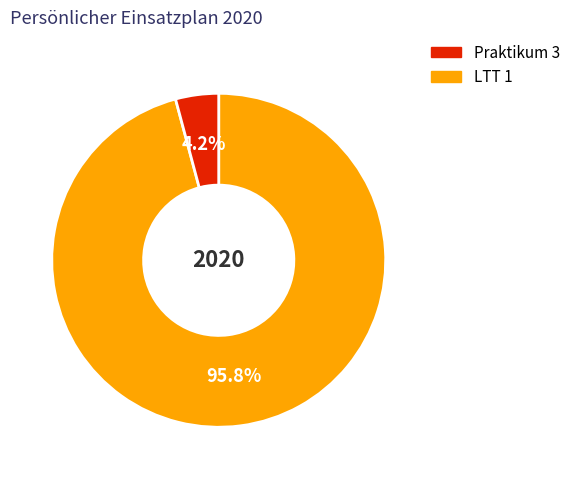

Does any single category account for the majority?

Yes